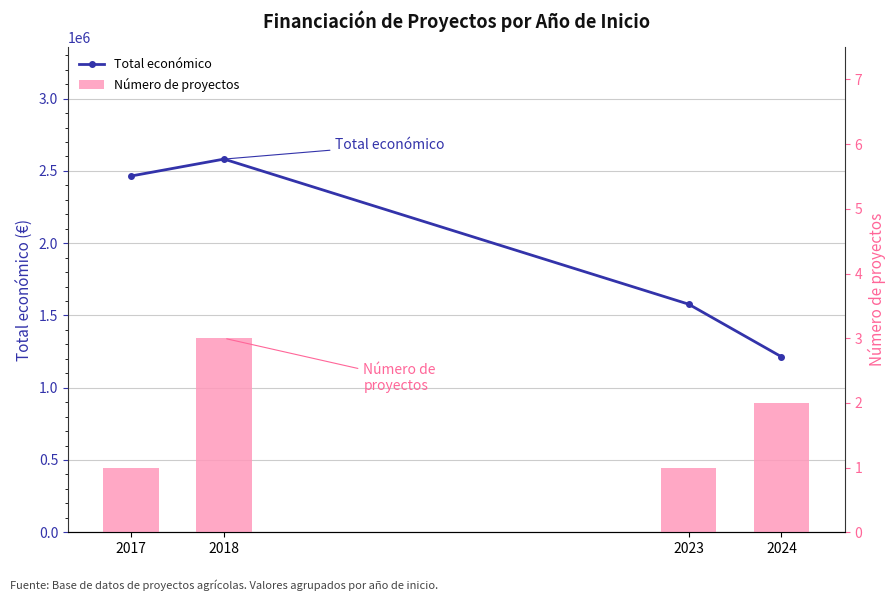

Reading right to left, list all the values displayed in this chart.

Total económico: 2024=1213972	2023=1578130	2018=2581578	2017=2464572
Número de proyectos: 2024=2	2023=1	2018=3	2017=1